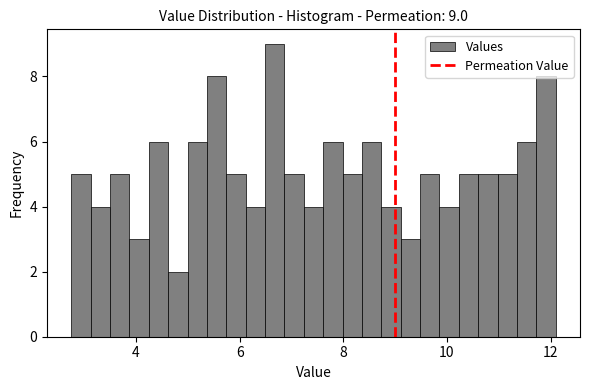

Around what value on the x-axis is the tallest bar? Give the approximate position of its centre, as read against the axis.

6.6